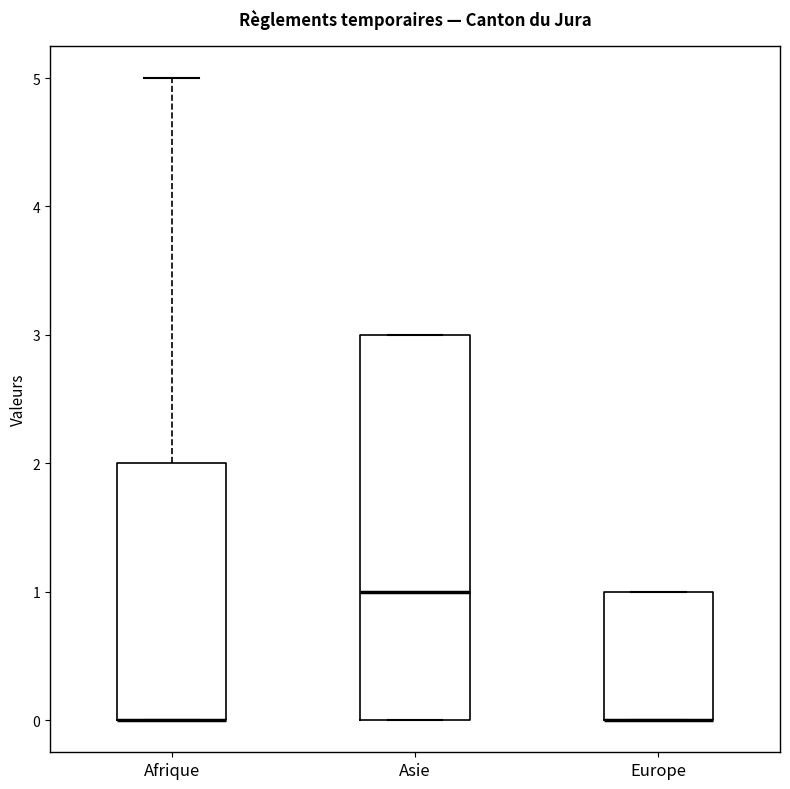

Where is the lower edge of the box for Europe on the y-axis? The values are not printed on the chart, so give them approximately, as read against the axis.

0